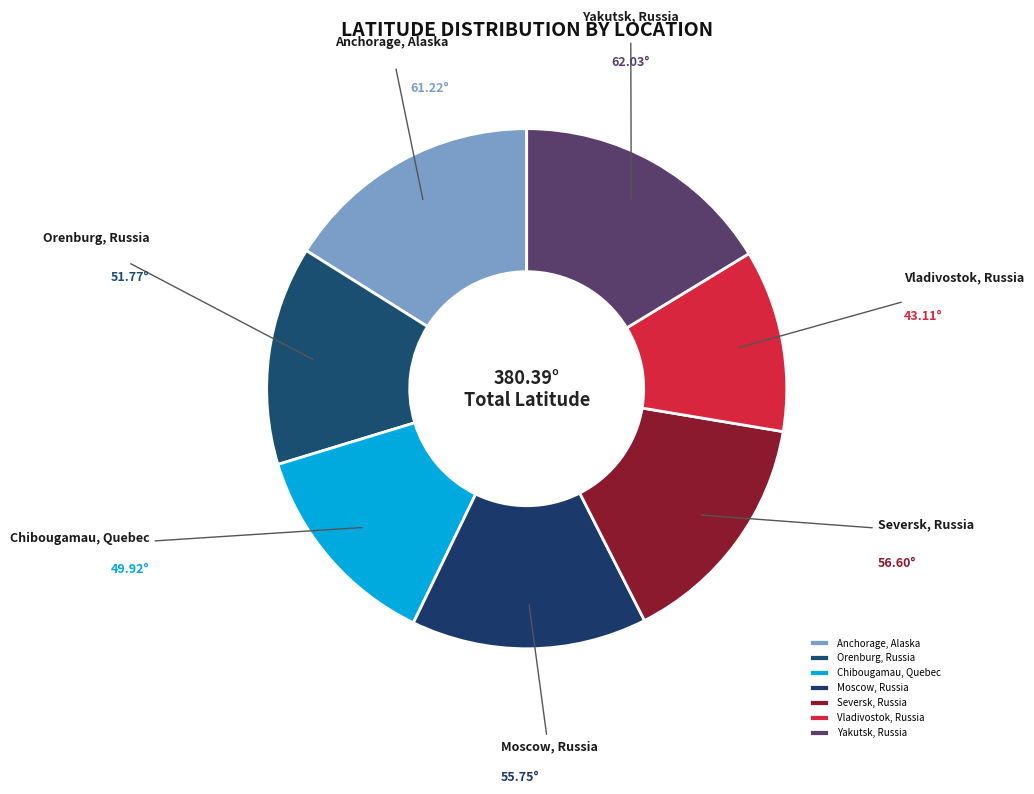

Is Chibougamau, Quebec the majority of the pie?

No